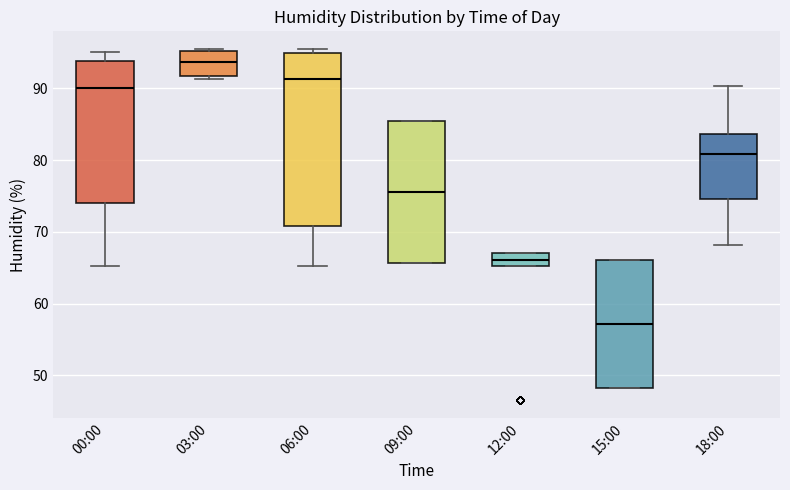

Reading left to right, read every box against the y-axis: the position of its median line, the range the box covers, and the ends of its whiskers. The values are not printed on the chart, so give them approximately, as read against the axis.

00:00: median 90, box 74 to 94, whiskers 65 to 95
03:00: median 94, box 92 to 95, whiskers 91 to 96
06:00: median 91, box 71 to 95, whiskers 65 to 96
09:00: median 76, box 66 to 85, whiskers 66 to 85
12:00: median 66, box 65 to 67, whiskers 65 to 67
15:00: median 57, box 48 to 66, whiskers 48 to 66
18:00: median 81, box 75 to 84, whiskers 68 to 90